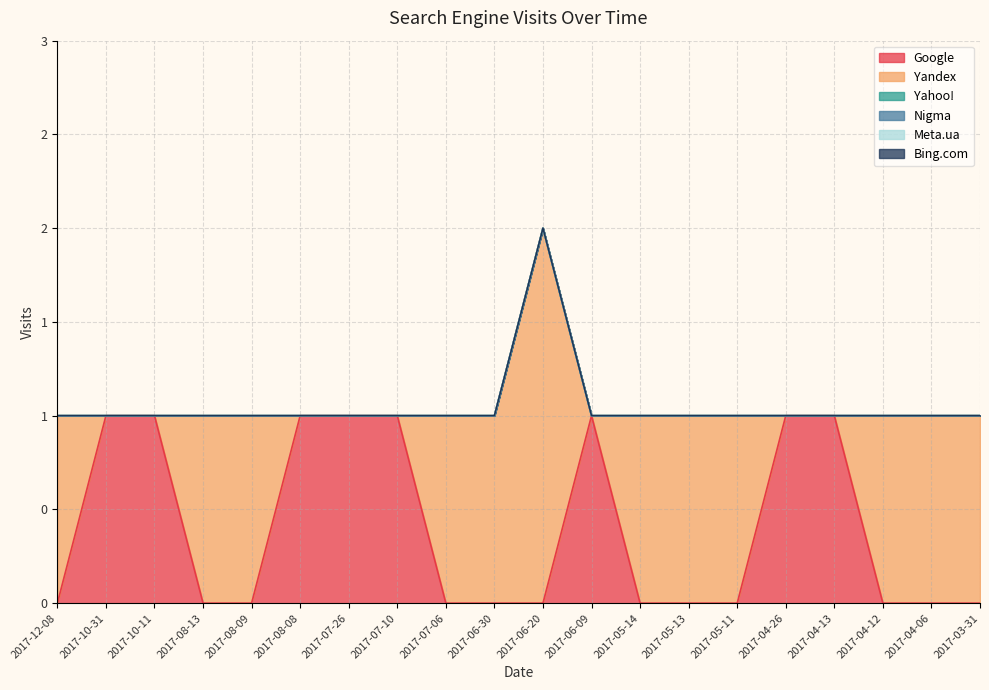

Does the chart have visible grid lines?

Yes